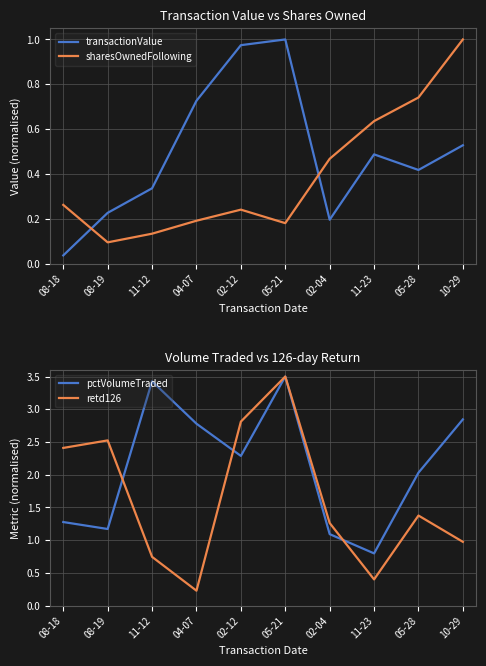

What is the spread (max minus min) of values at 08-18?

2.4